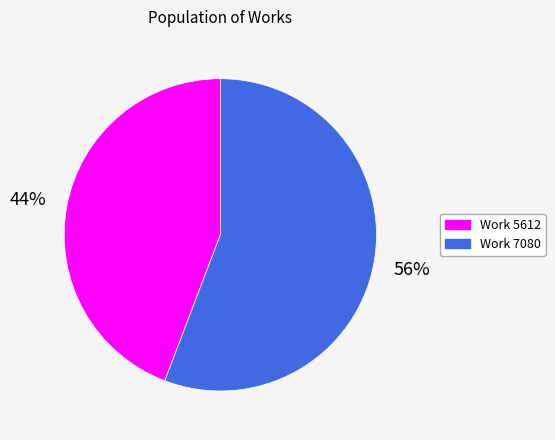

Is there a majority slice in this chart?

Yes